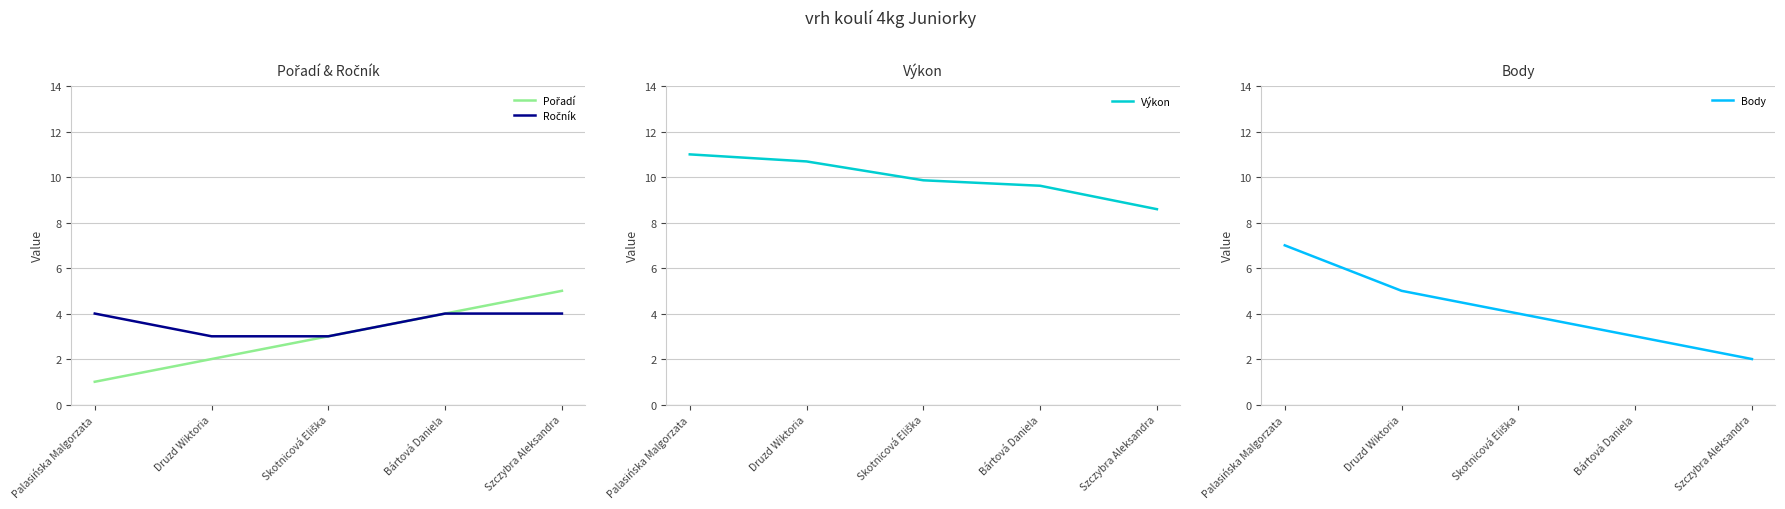

At how many categories does at least one series exceed 2?

5